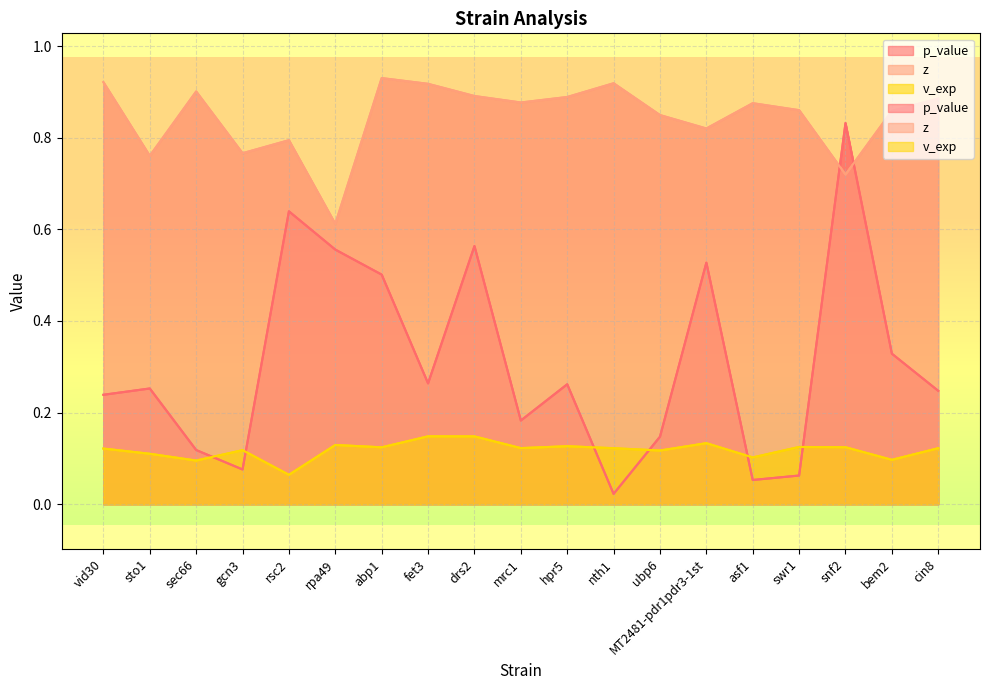

What position from the left is asf1?

15